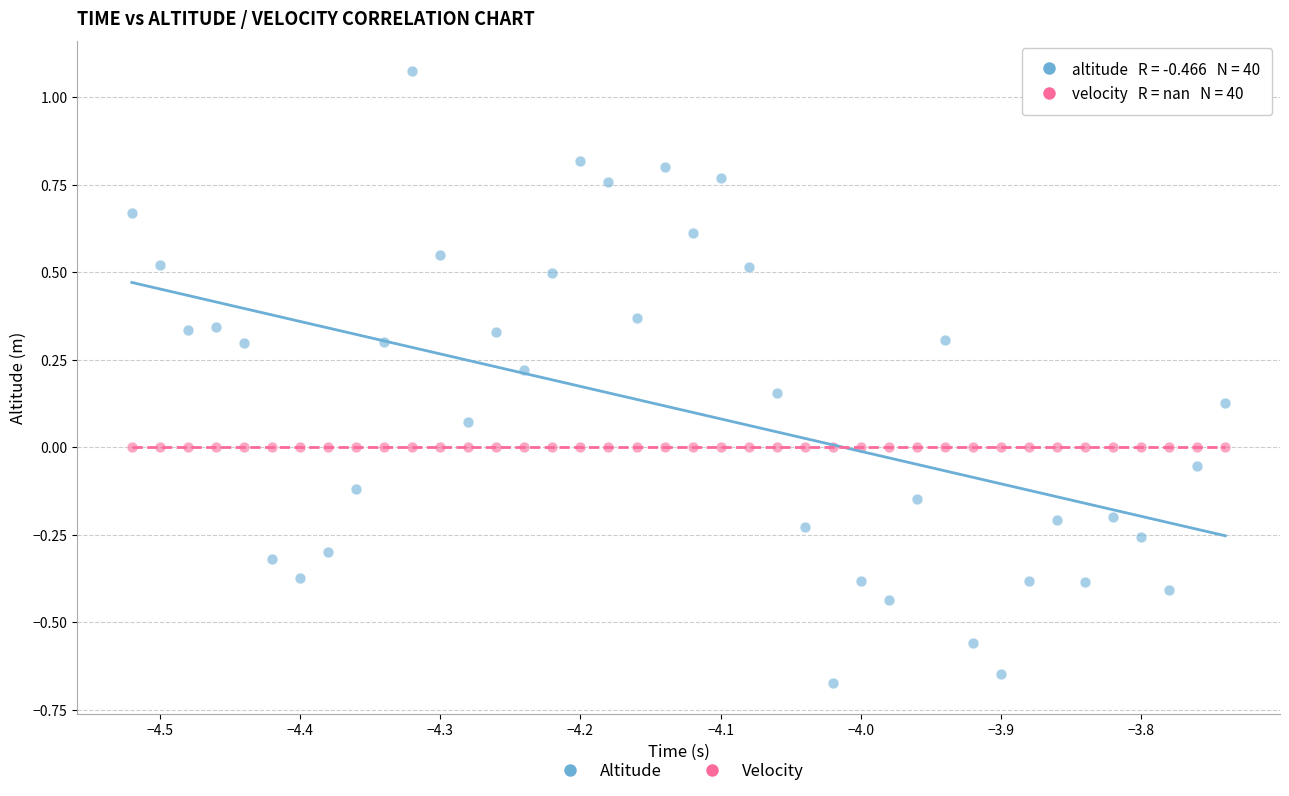

How many data points are displayed?

80